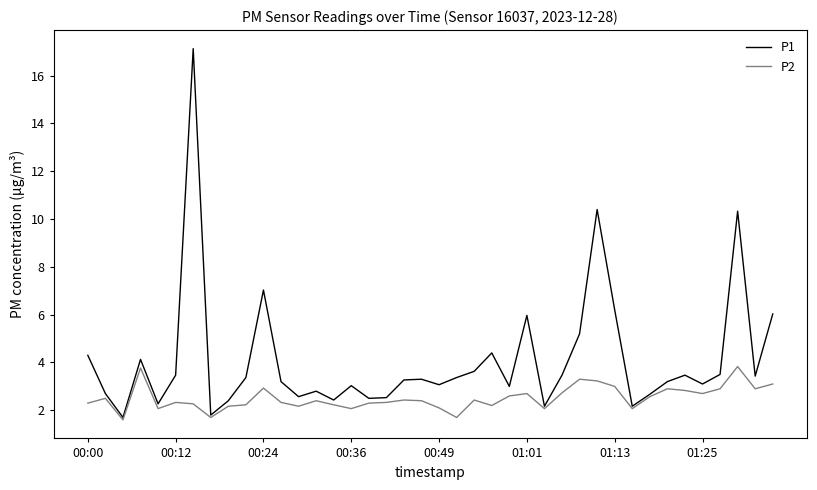

Rank the series by their average value, from lowest to highest.

P2, P1